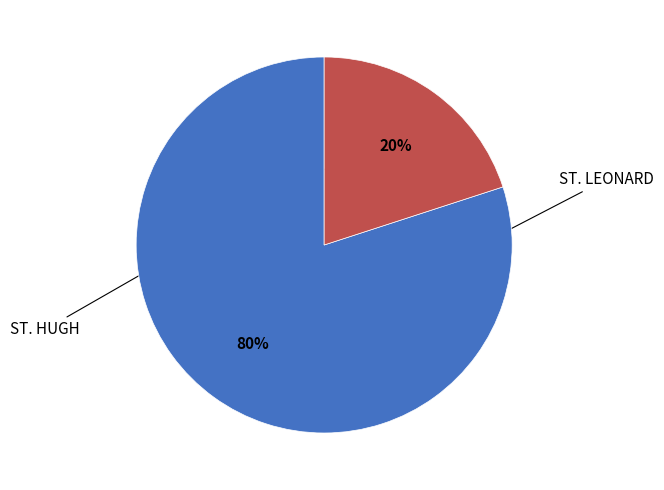

Does any single category account for the majority?

Yes